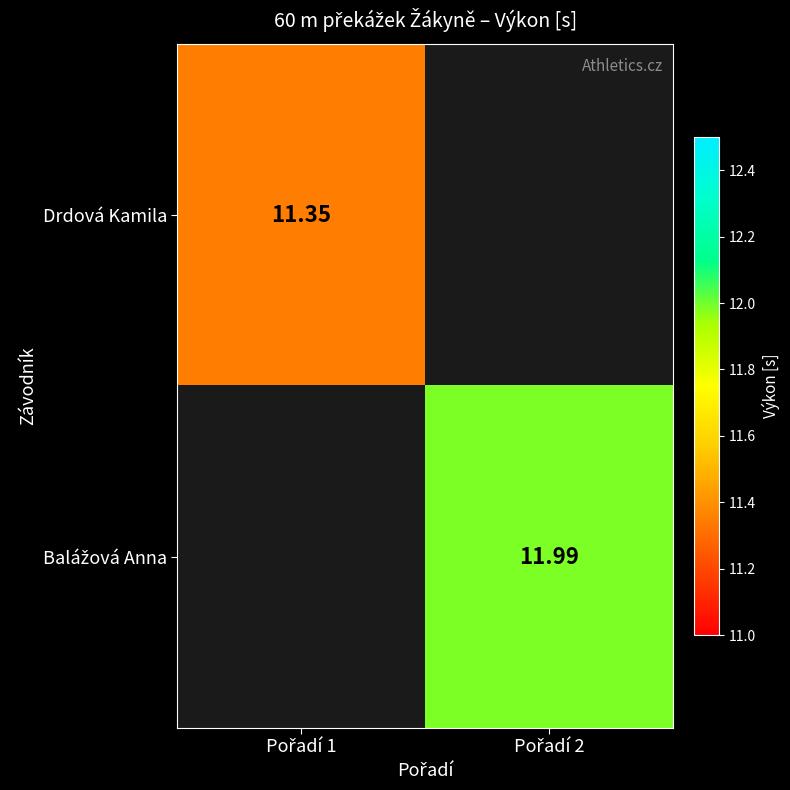

How many categories are shown in the chart?

2